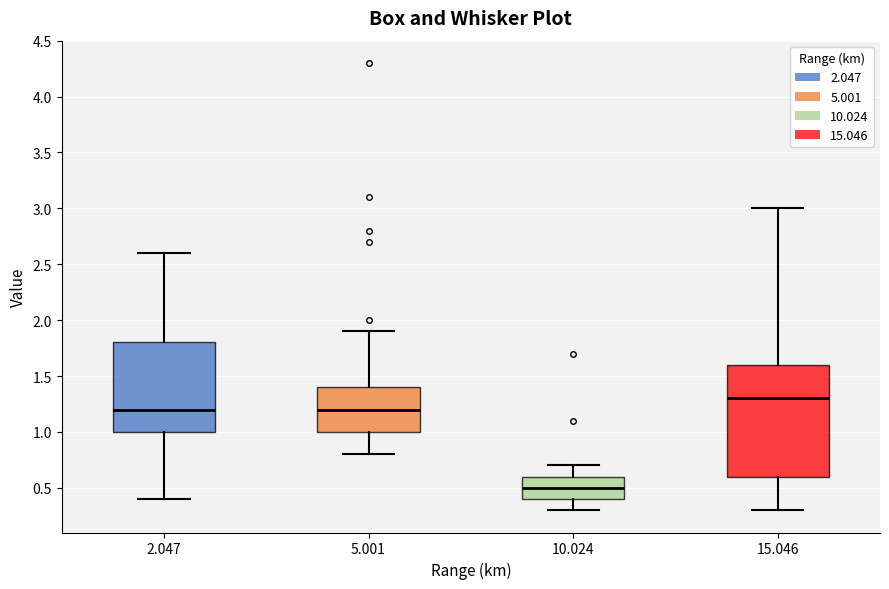

Reading left to right, transcribe this box plot: for each box, give where its median line is, the range the box spans, and where its two whiskers end, as read against the y-axis. The values are not printed on the chart, so give them approximately, as read against the axis.

2.047: median 1.2, box 1.0 to 1.8, whiskers 0.4 to 2.6
5.001: median 1.2, box 1.0 to 1.4, whiskers 0.8 to 1.9
10.024: median 0.5, box 0.4 to 0.6, whiskers 0.3 to 0.7
15.046: median 1.3, box 0.6 to 1.6, whiskers 0.3 to 3.0